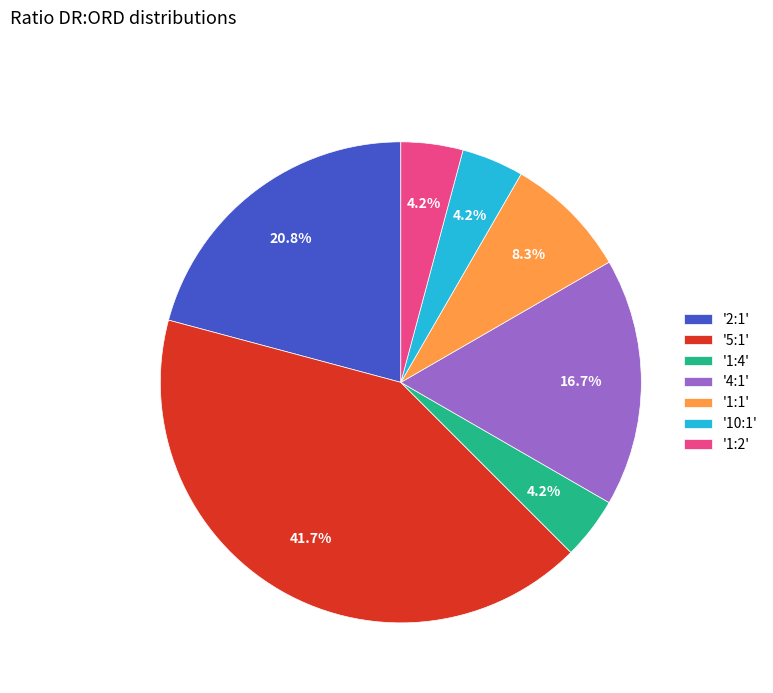

Is '4:1' the majority of the pie?

No